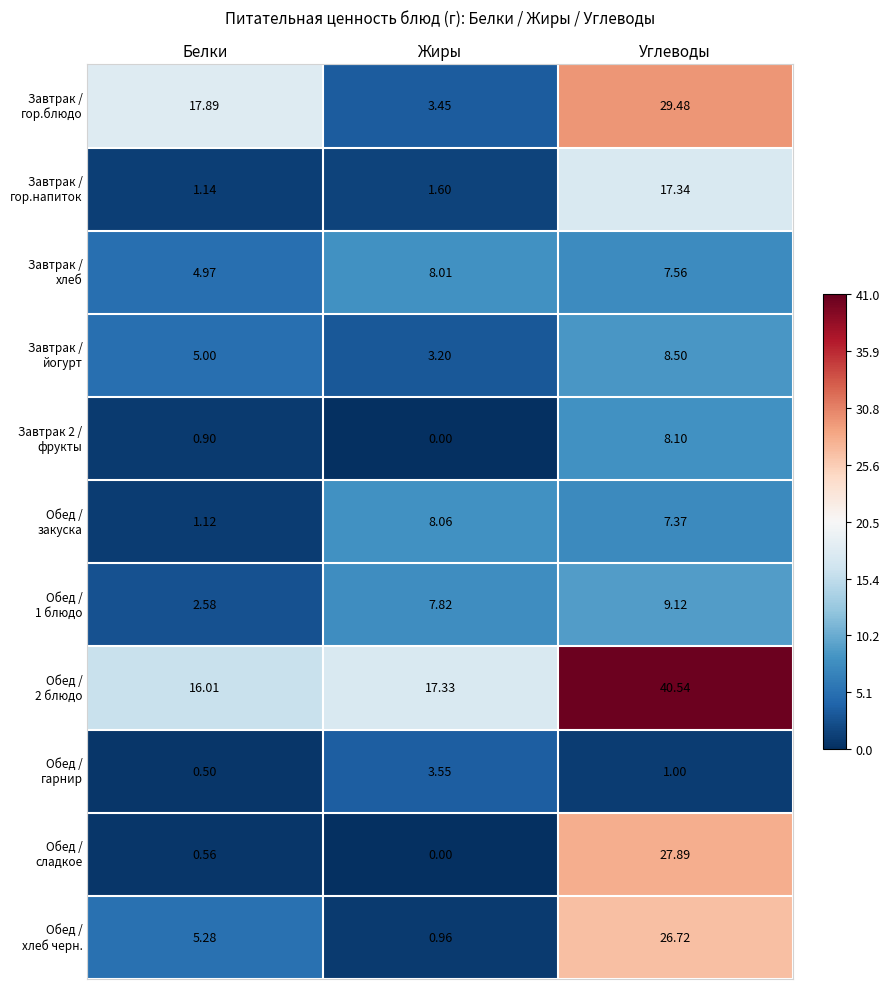

Which category has the highest value across all series?

Углеводы